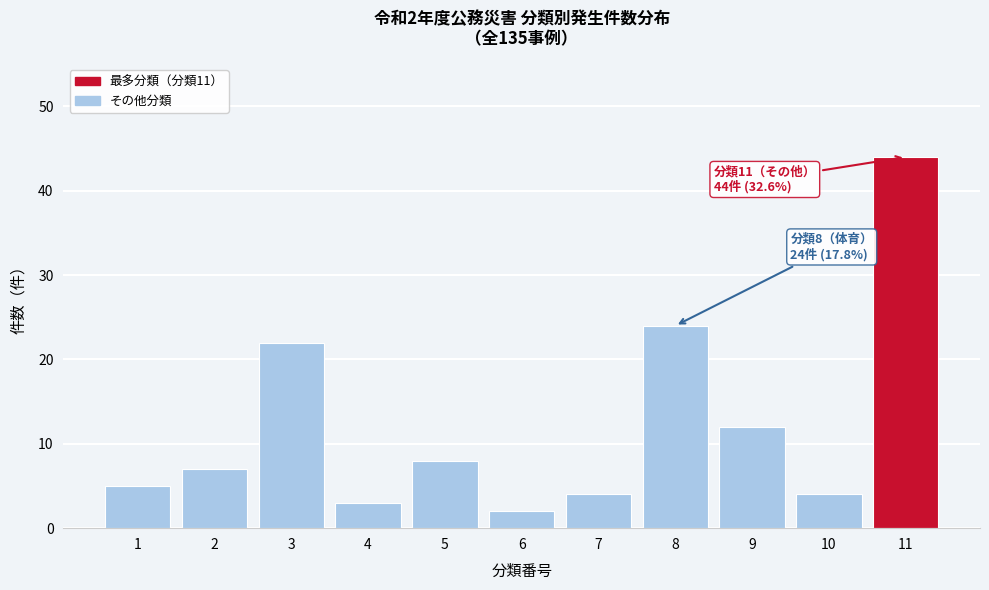

Reading left to right, extract all data points from this chart.

1=5	2=7	3=22	4=3	5=8	6=2	7=4	8=24	9=12	10=4	11=44